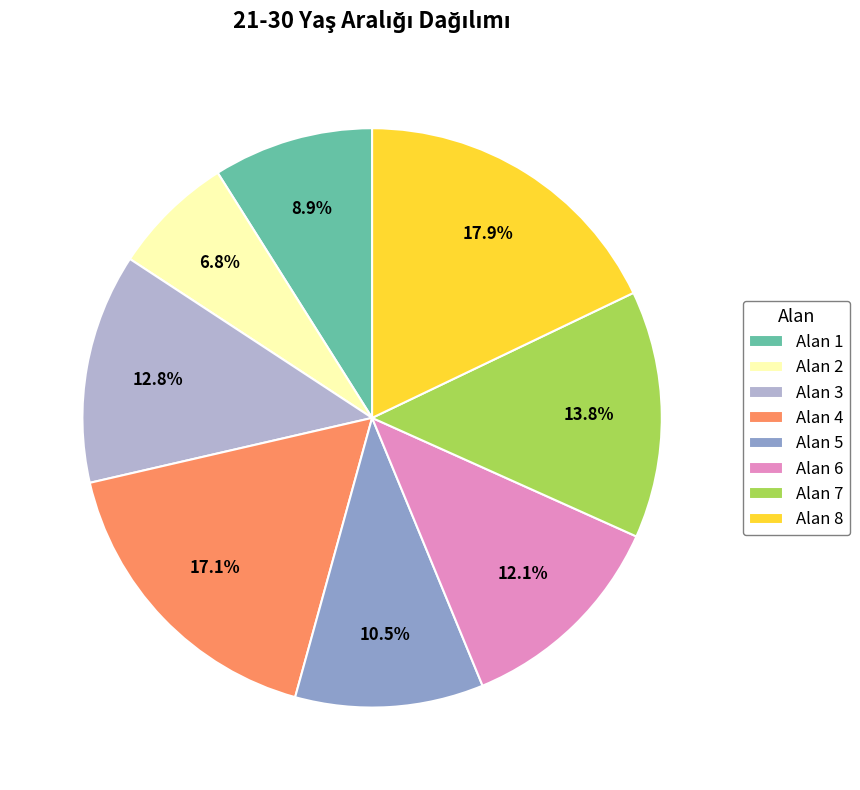

To the nearest percent, what is the average slice percentage?

12%